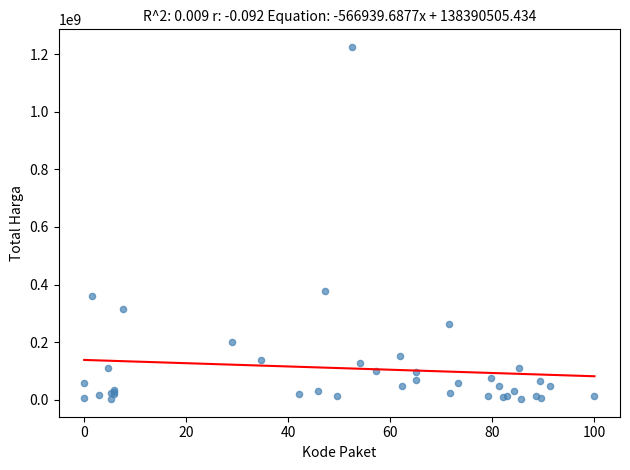

What Y value in the scatter plot is closest to 613538875?

379075000